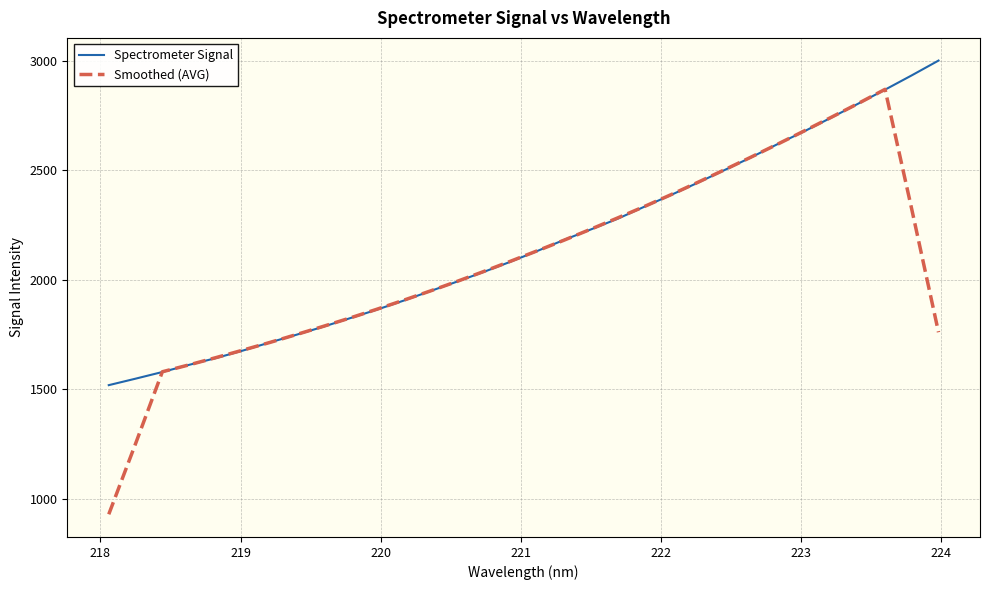

Rank the series by their maximum value, from highest to lowest.

Spectrometer Signal, Smoothed (AVG)